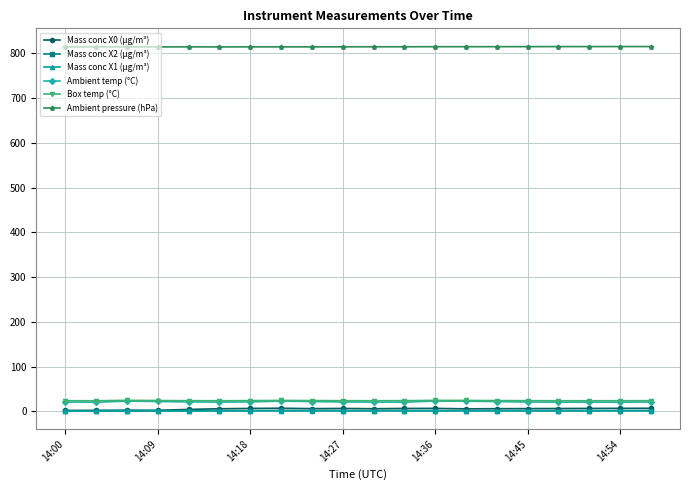

What is the lowest value of the Box temp (°C) series?

23.8